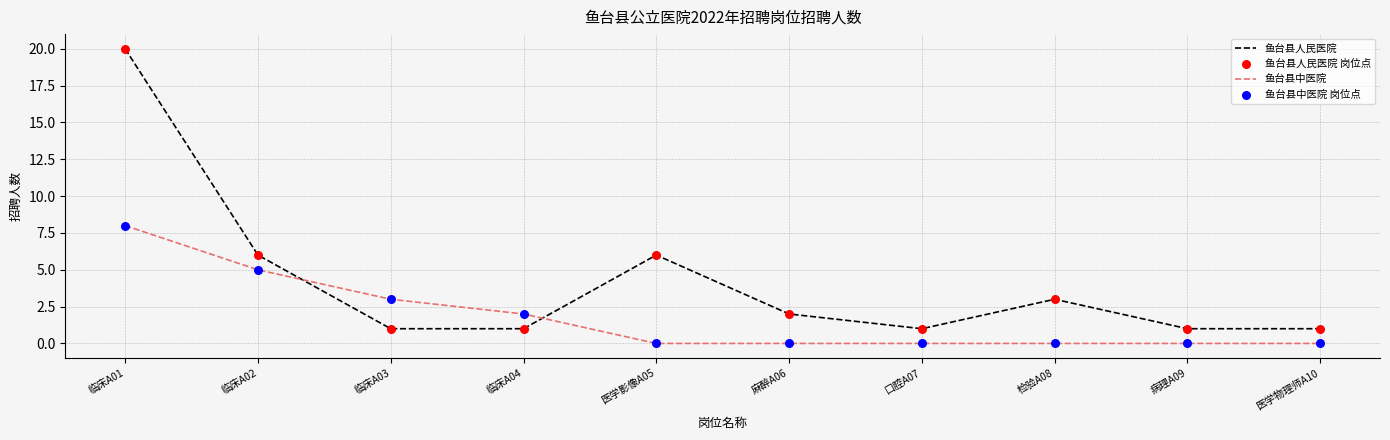

Which series has the largest total across all categories?

鱼台县人民医院